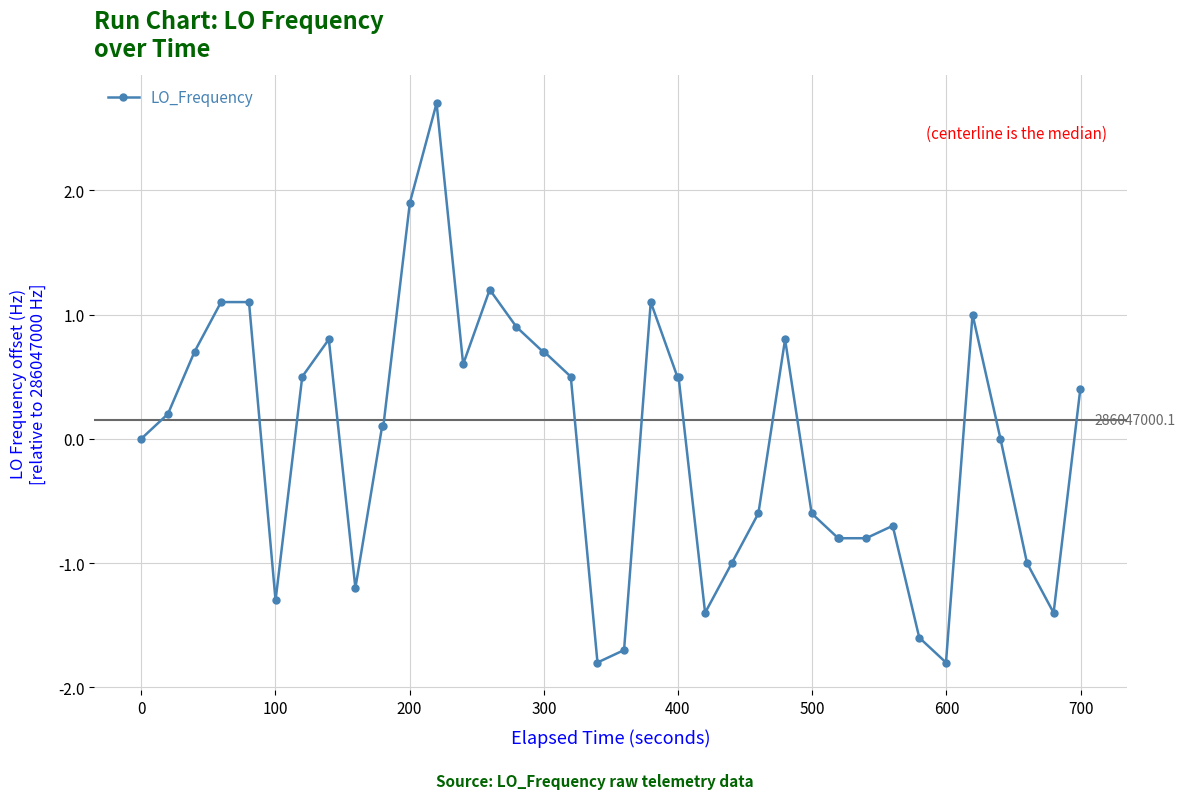

True or false: the data has more than 1 interior local peaks.

True